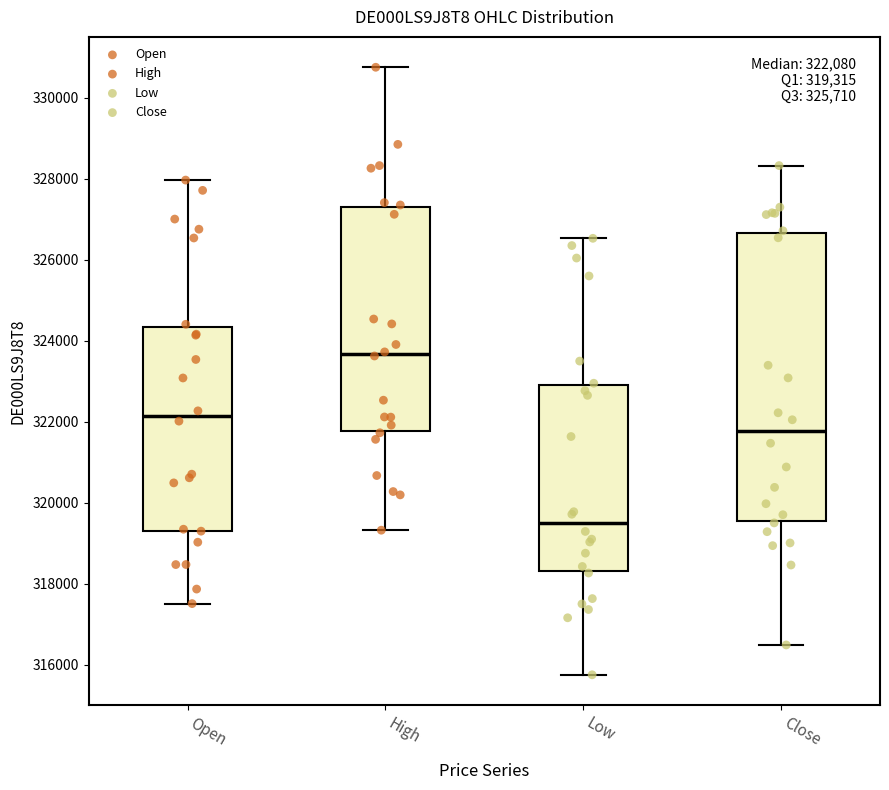

Which box's median line is the highest?

High